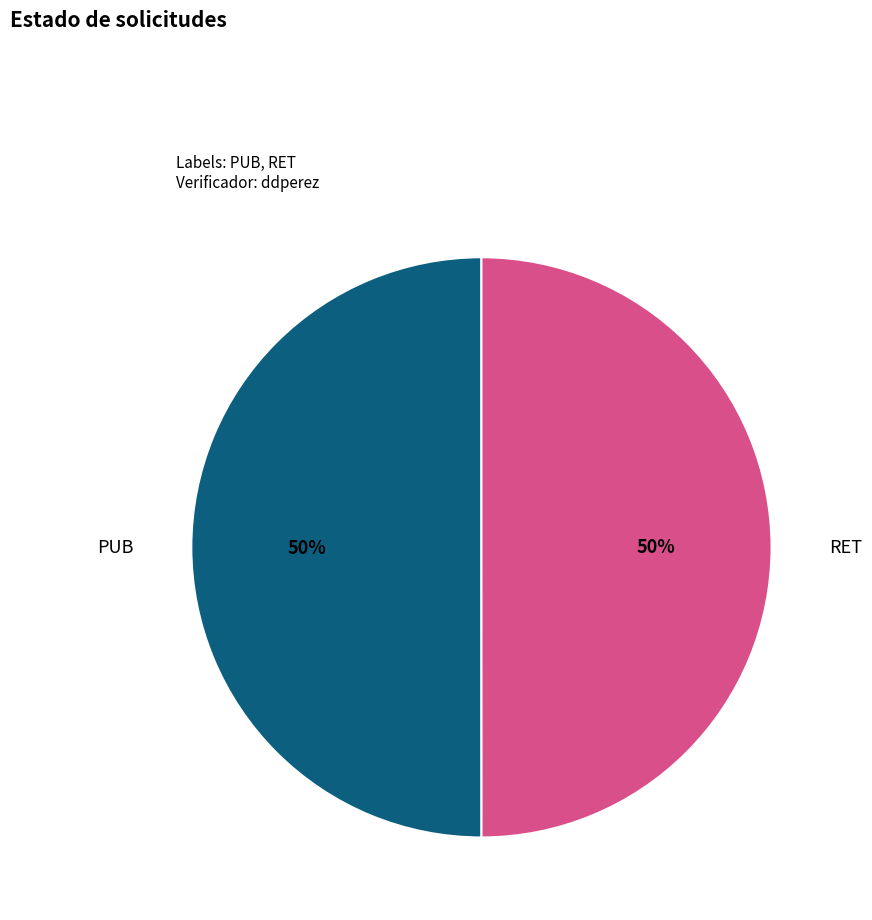

To the nearest percent, what is the average slice percentage?

50%